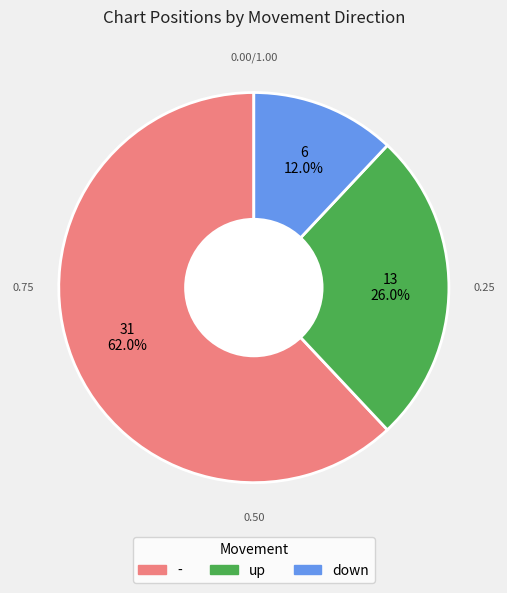

Combined, do down and - account for over 50%?

Yes